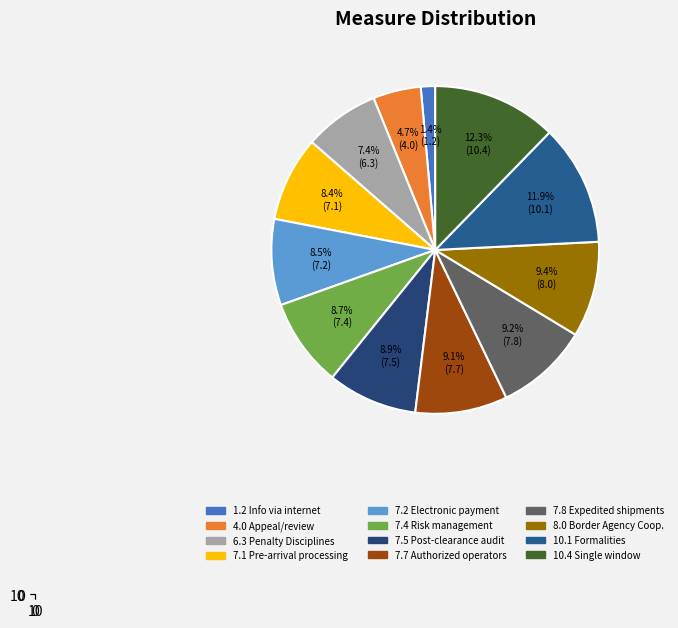

What percentage is the Post-clearance audit slice, to the nearest percent?

9%